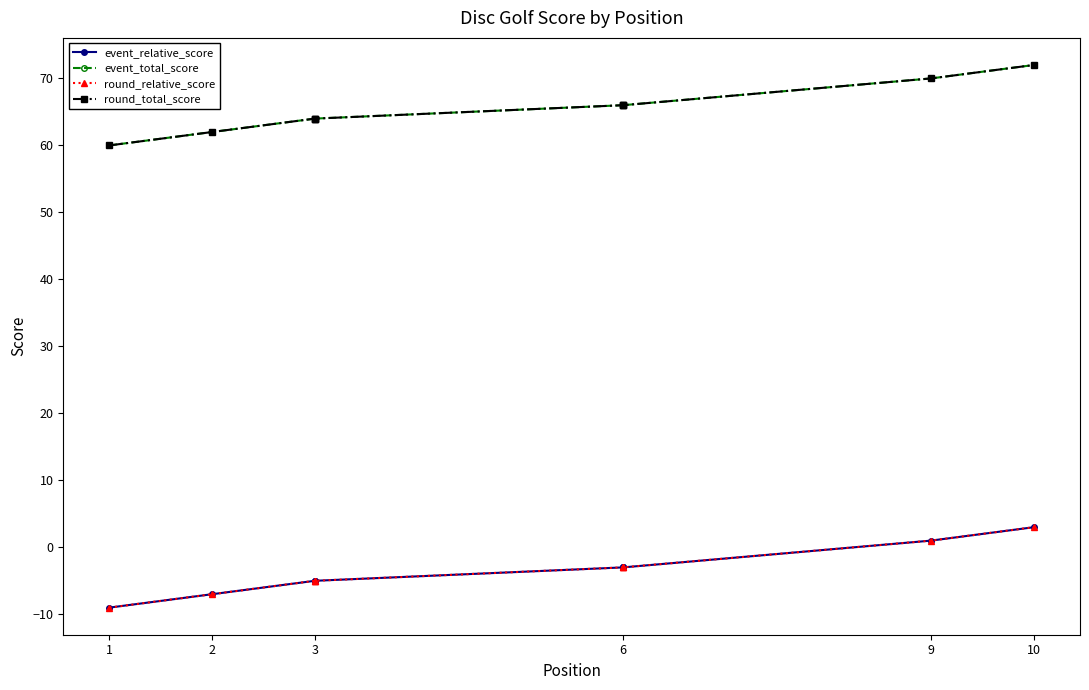

What are all the series names shown in the legend?

event_relative_score, event_total_score, round_relative_score, round_total_score